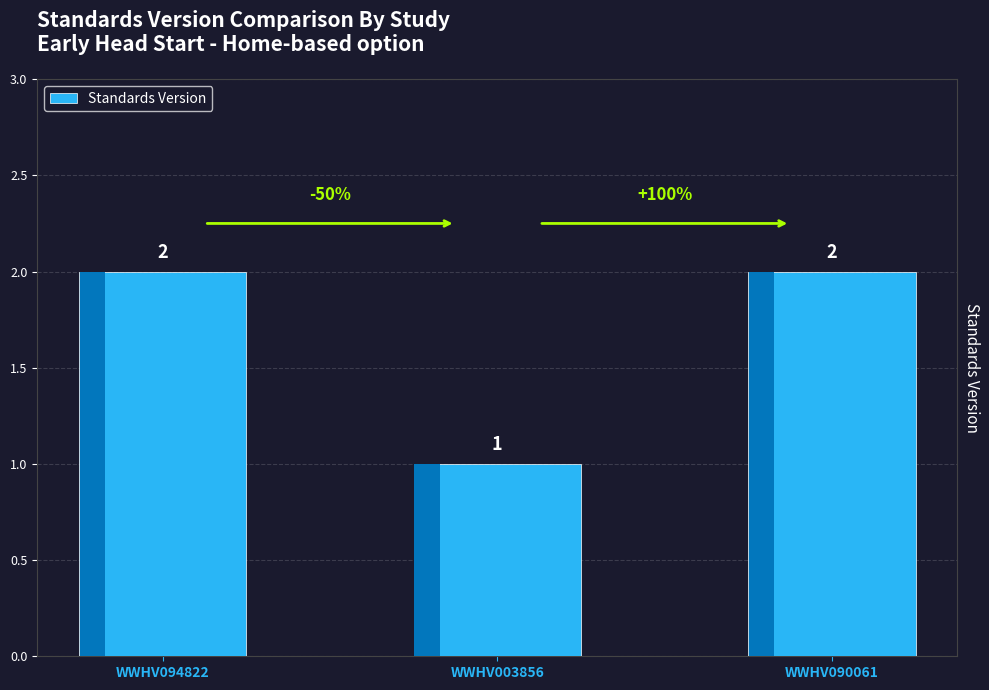

Between WWHV003856 and WWHV094822, which is larger?

WWHV094822